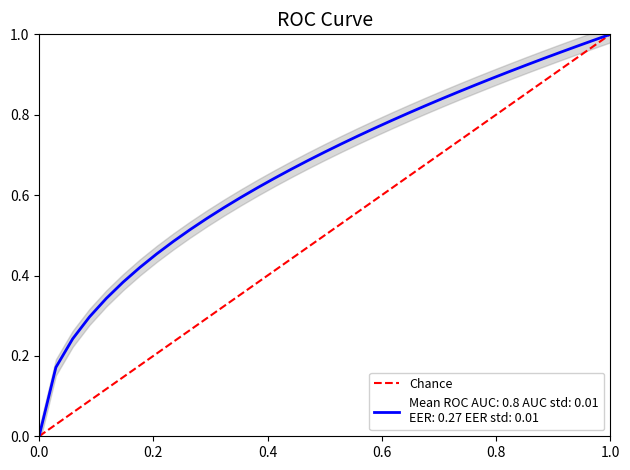

Between 1.0 and 0.0, which is larger?

1.0